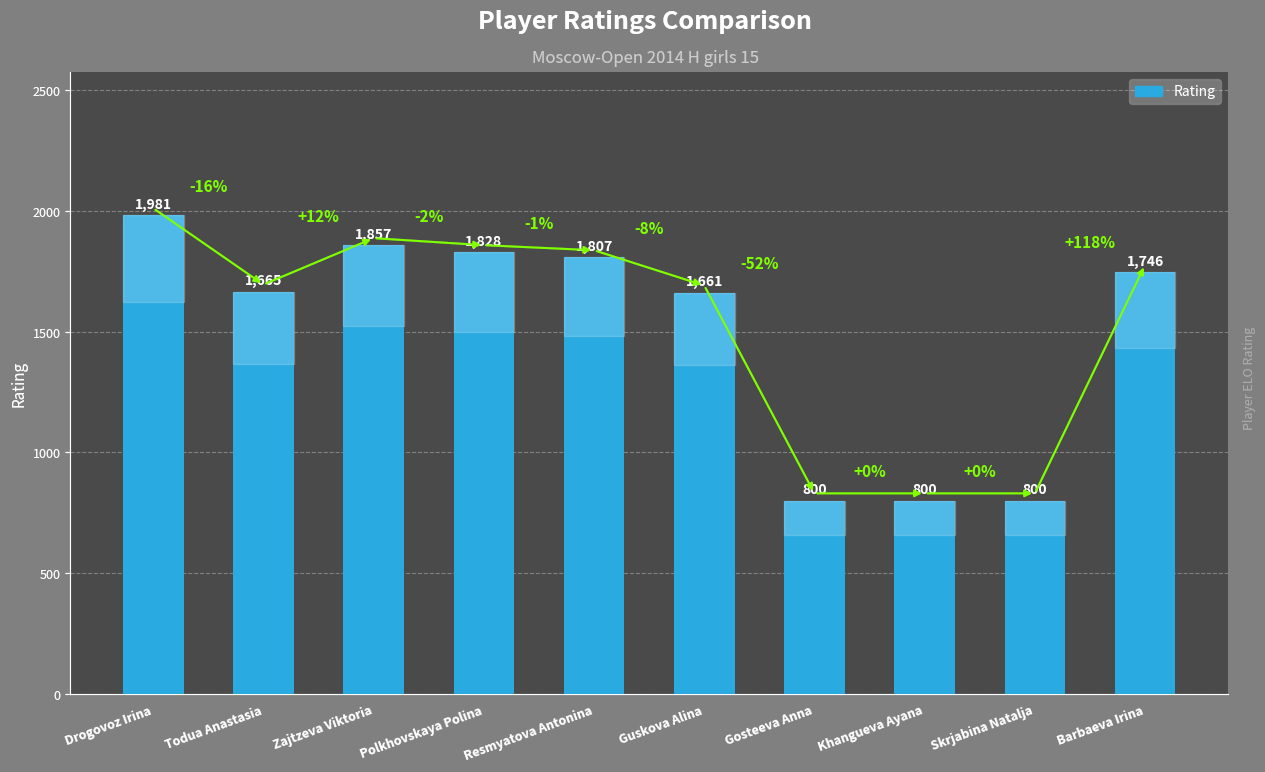

Between Todua Anastasia and Khangueva Ayana, which is larger?

Todua Anastasia